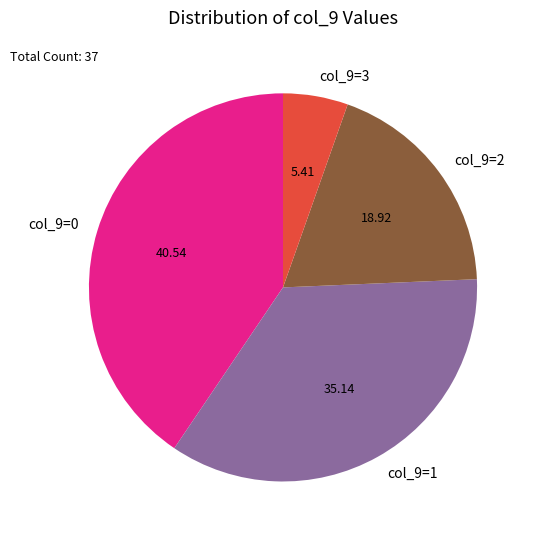

Rank the categories by value from highest to lowest.

col_9=0, col_9=1, col_9=2, col_9=3